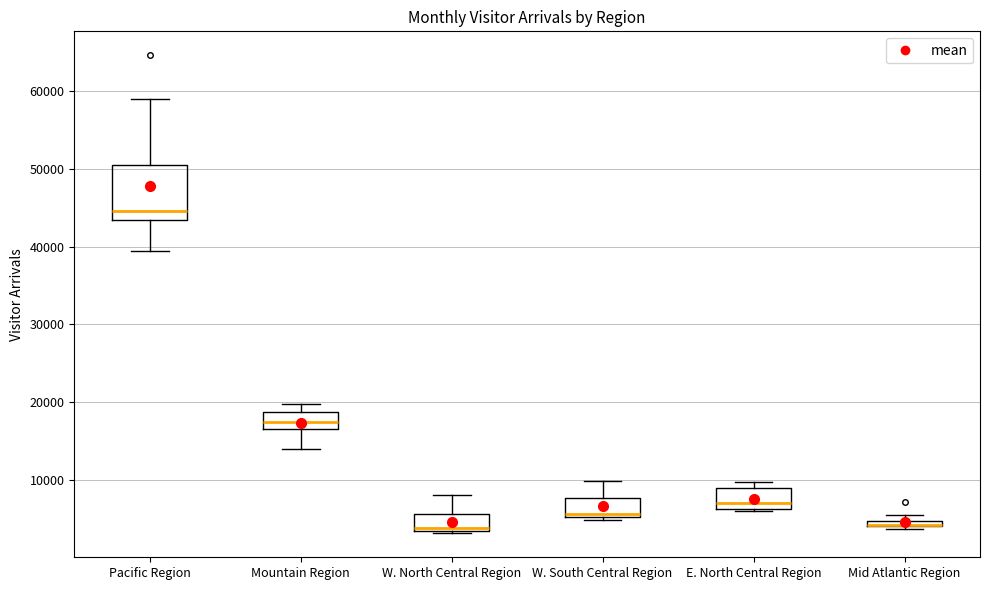

Comparing the boxes themselves (not the whiskers), which one is the tallest?

Pacific Region